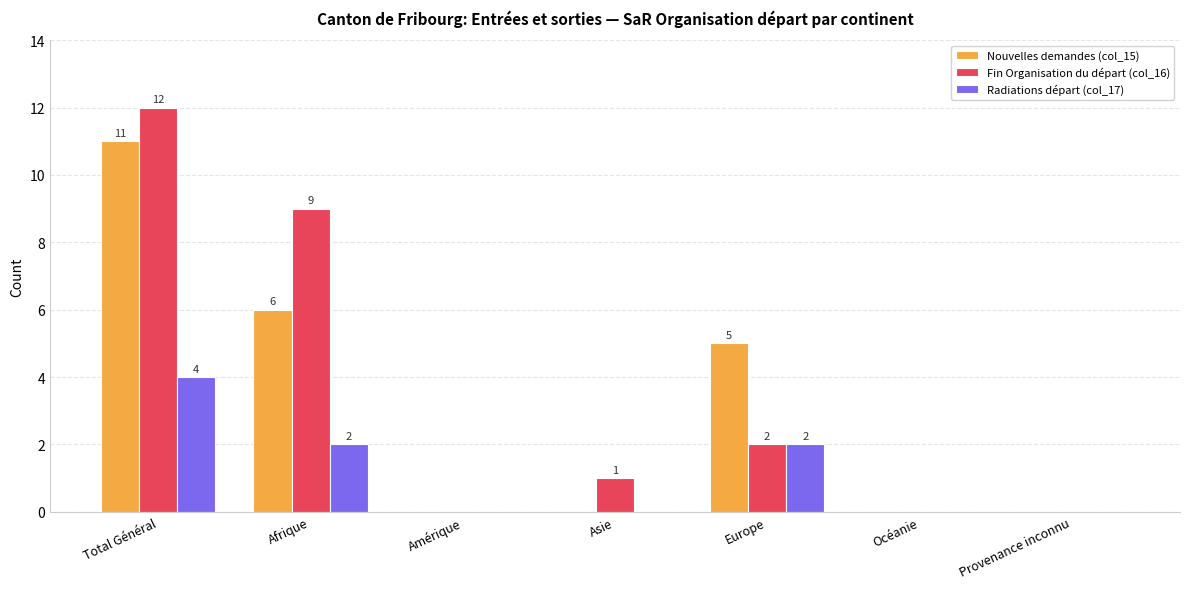

What is the difference between the Radiations départ (col_17) values at Provenance inconnu and Europe?

2